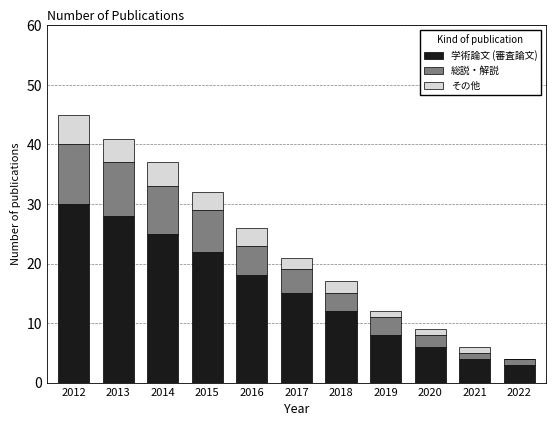

At which category is the sum across all series the highest?

2012